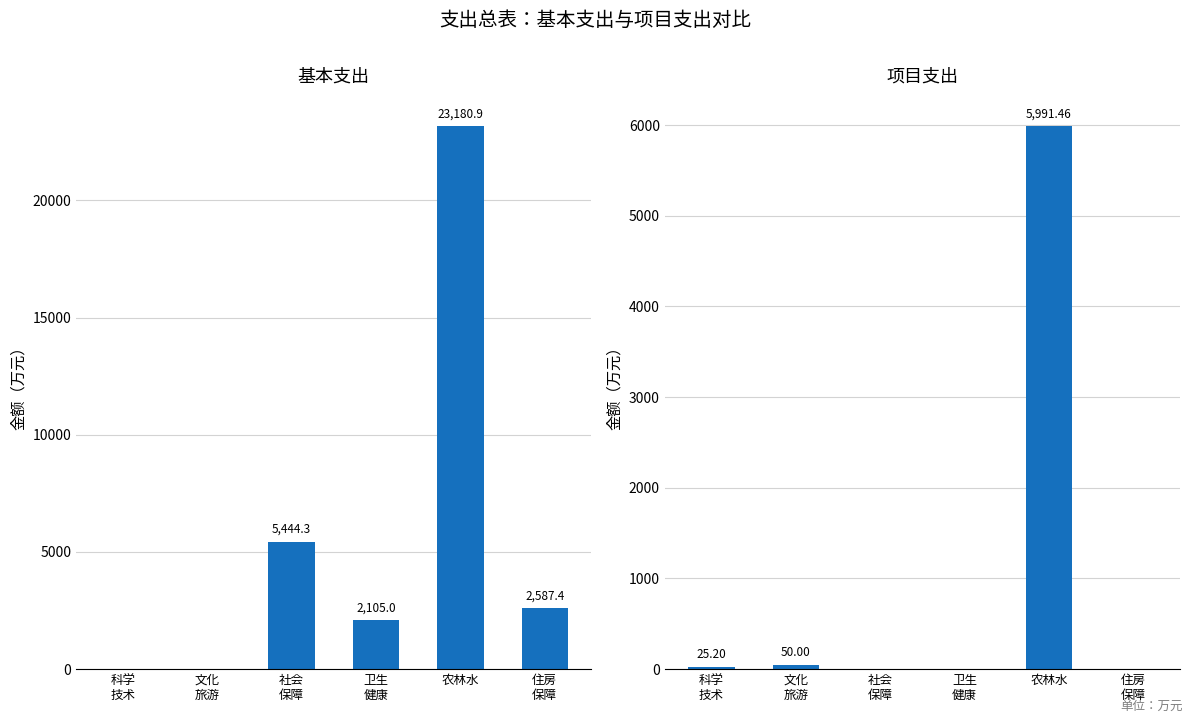

What is the difference between the 基本支出 values at 卫生
健康 and 文化
旅游?

2105.0